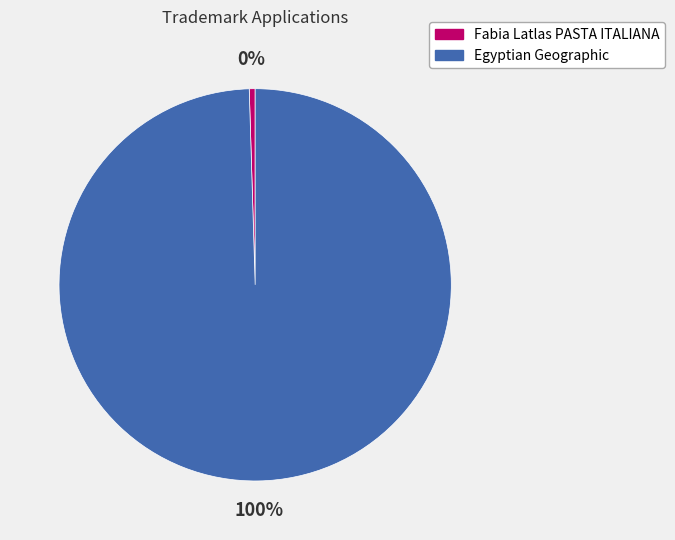

Is there any slice that represents more than half of the pie?

Yes